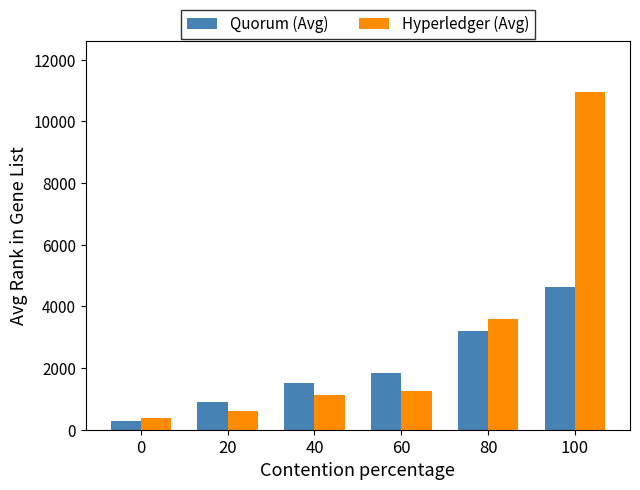

What is the highest value of the Quorum (Avg) series?

4623